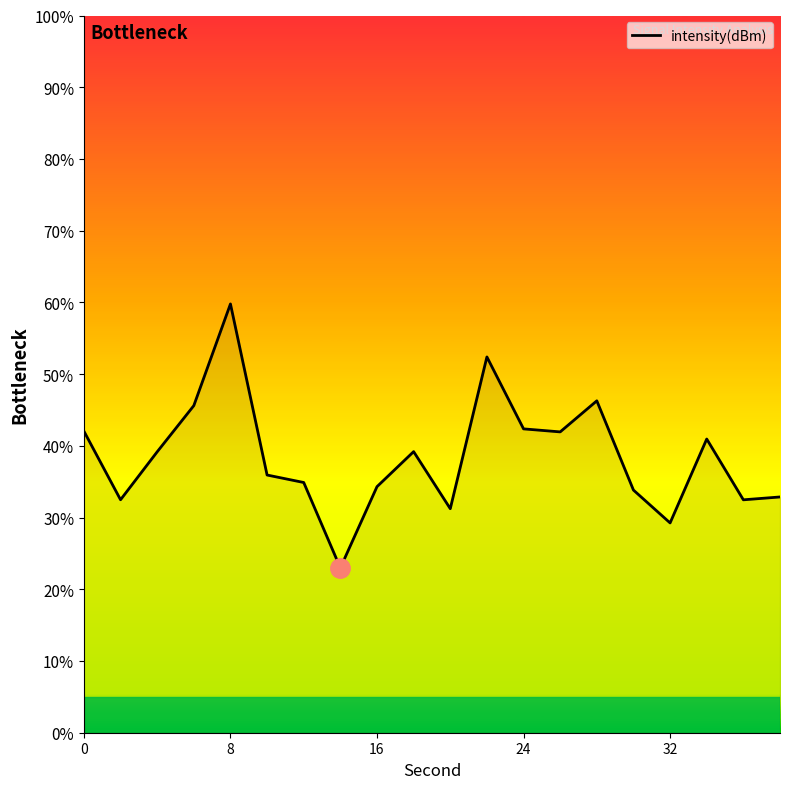

What is the difference between the maximum and minimum values?

36.8